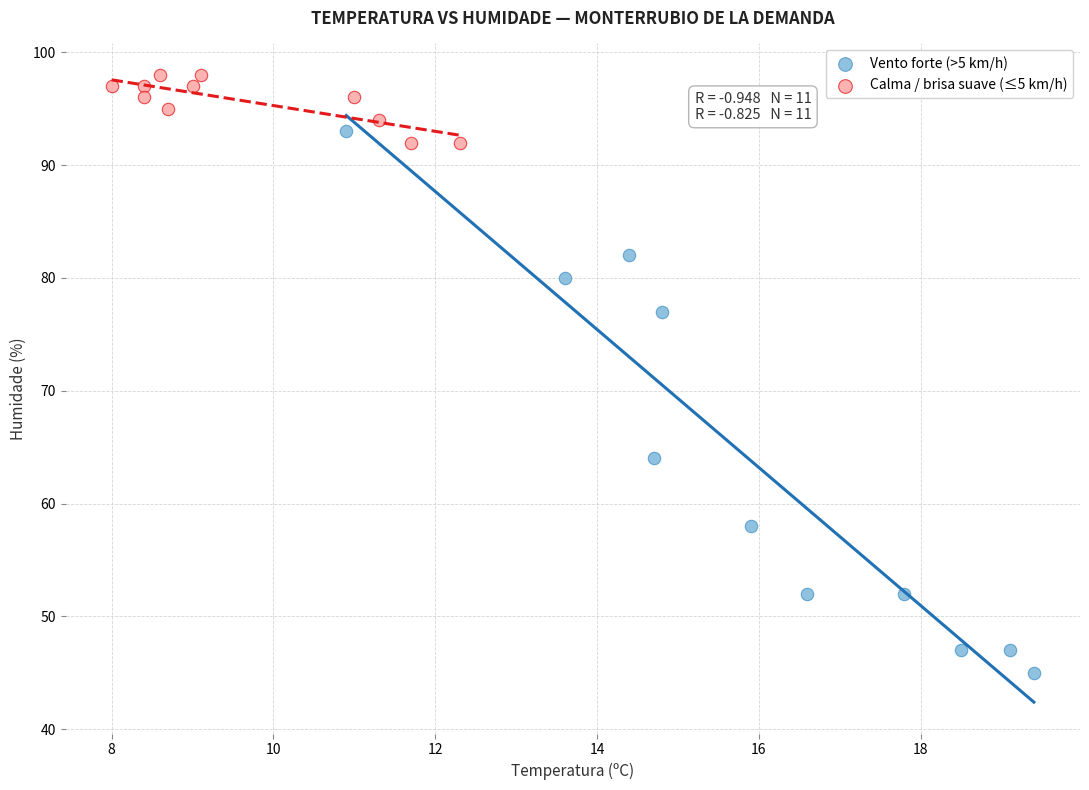

Which series reaches the minimum Y coordinate?

Vento forte (>5 km/h)